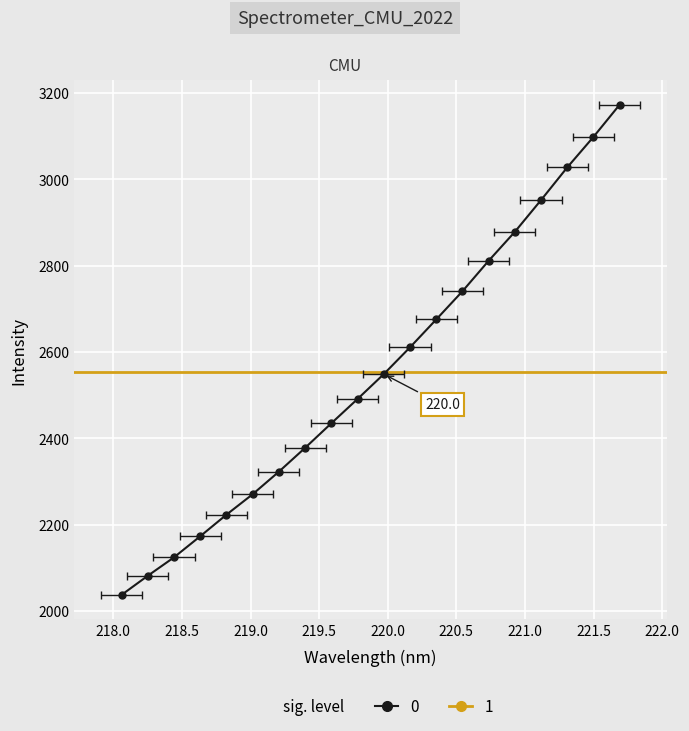

What is the label of the 12th point from the right?

219.589